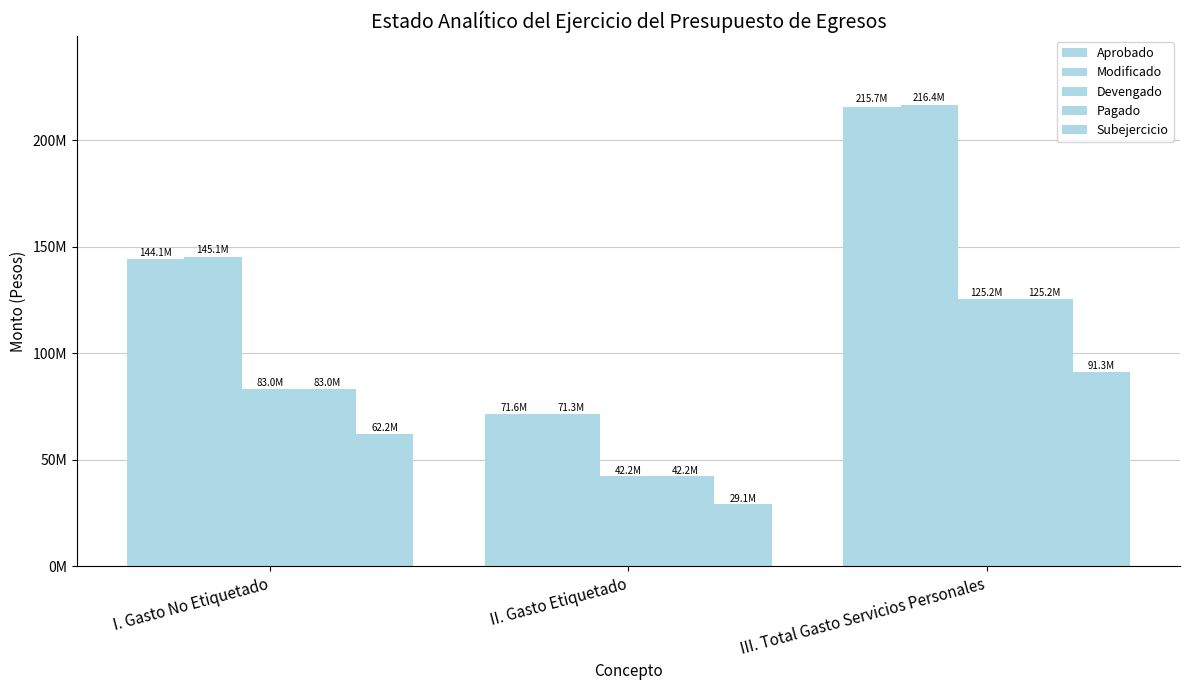

How many groups of bars are there?

3